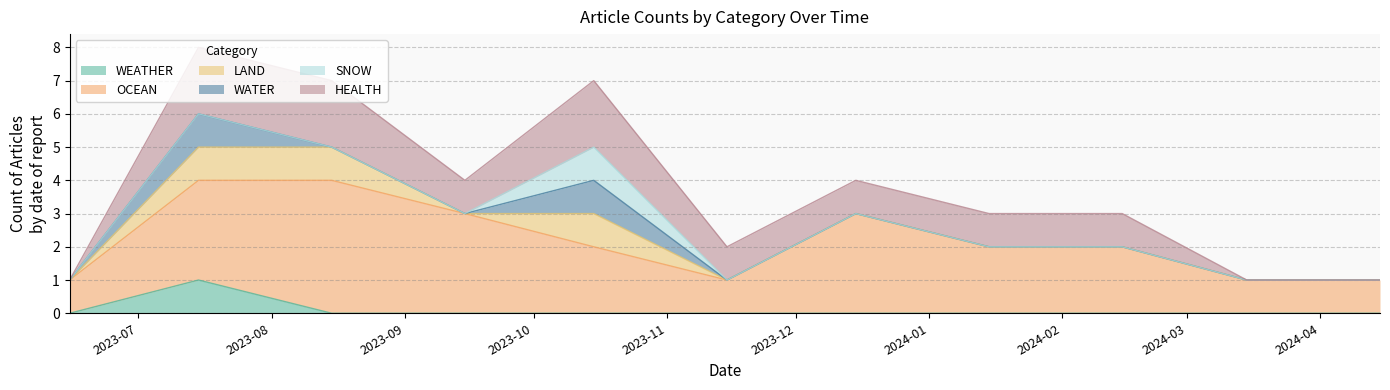

How many values in SNOW are above zero?

1